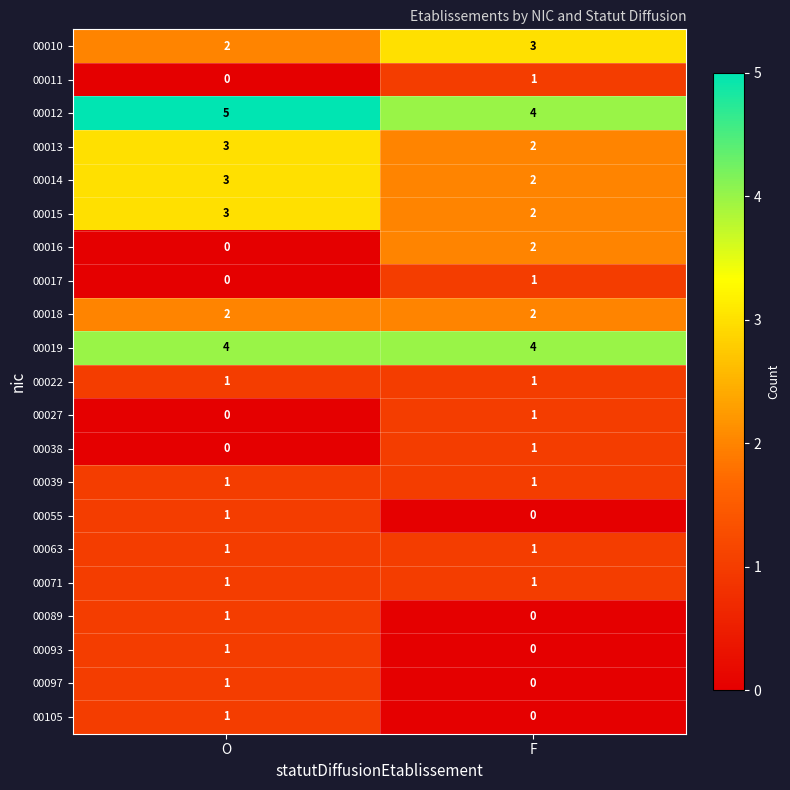

True or false: 00105 has a value of 1 at F.

False